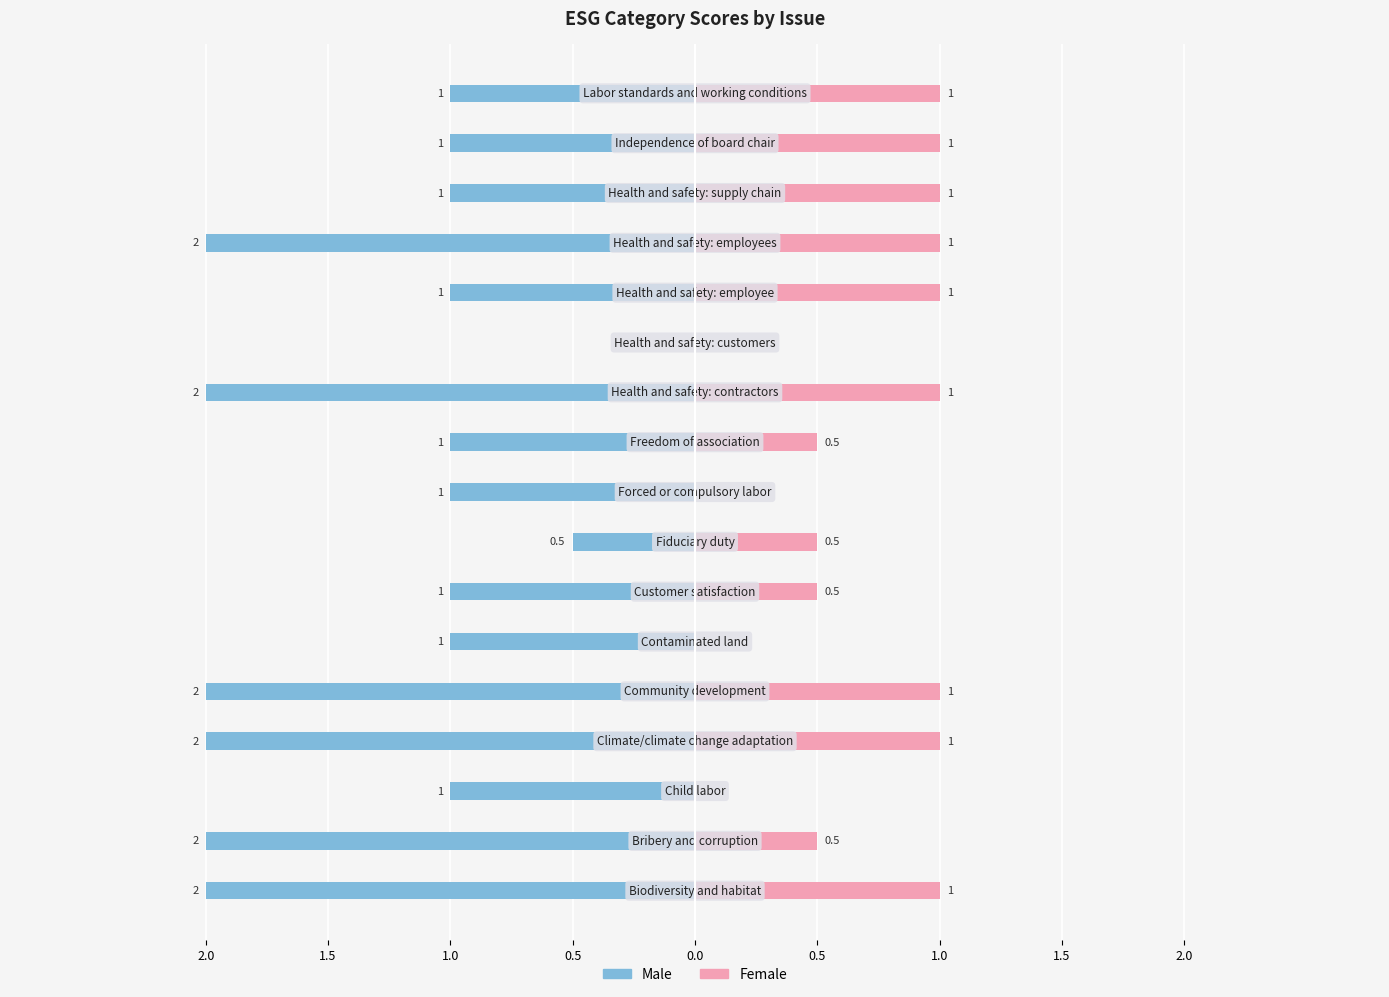

Which series has the widest spread of values?

Male